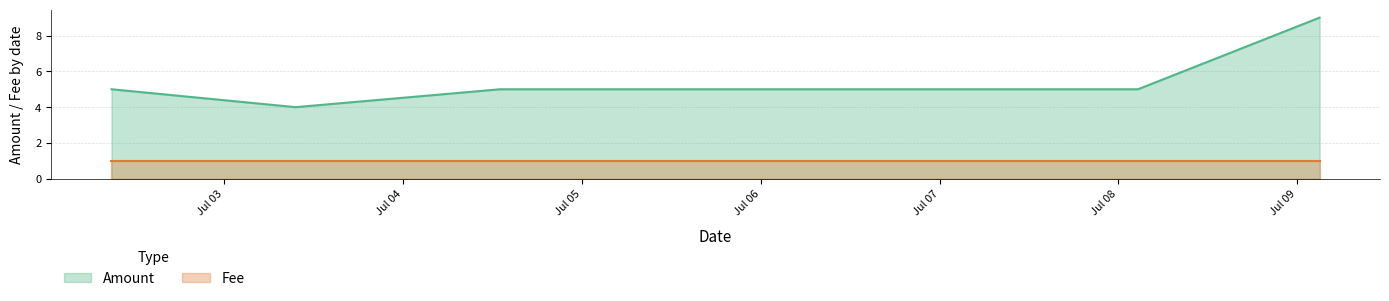

True or false: Amount has more than 0 points higher than both neighbors.

False